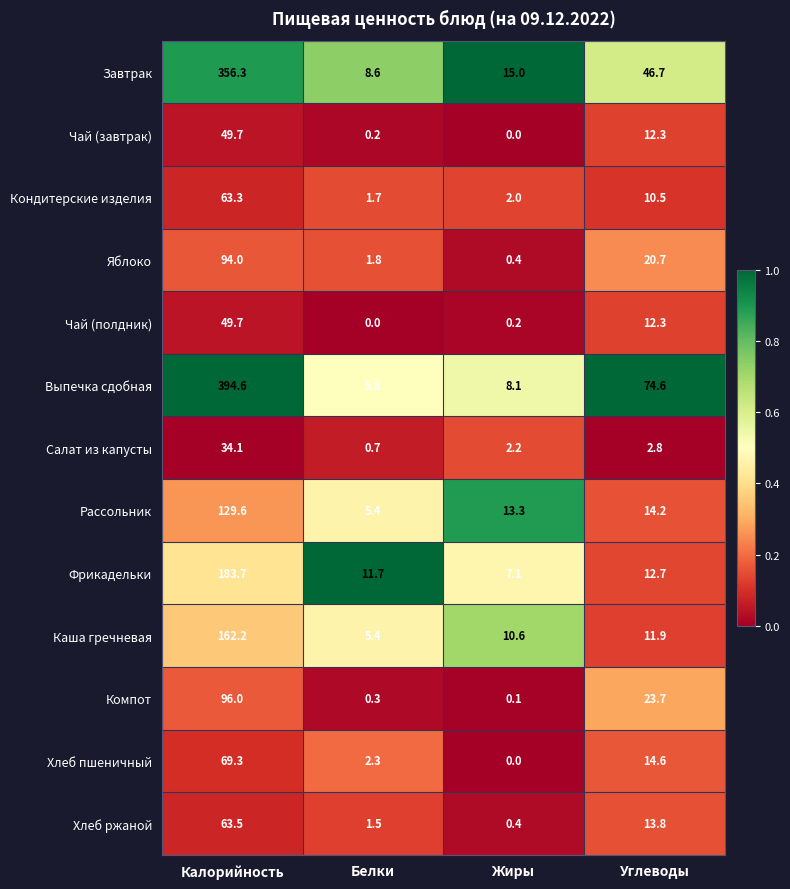

At how many categories does at least one series exceed 0?

4